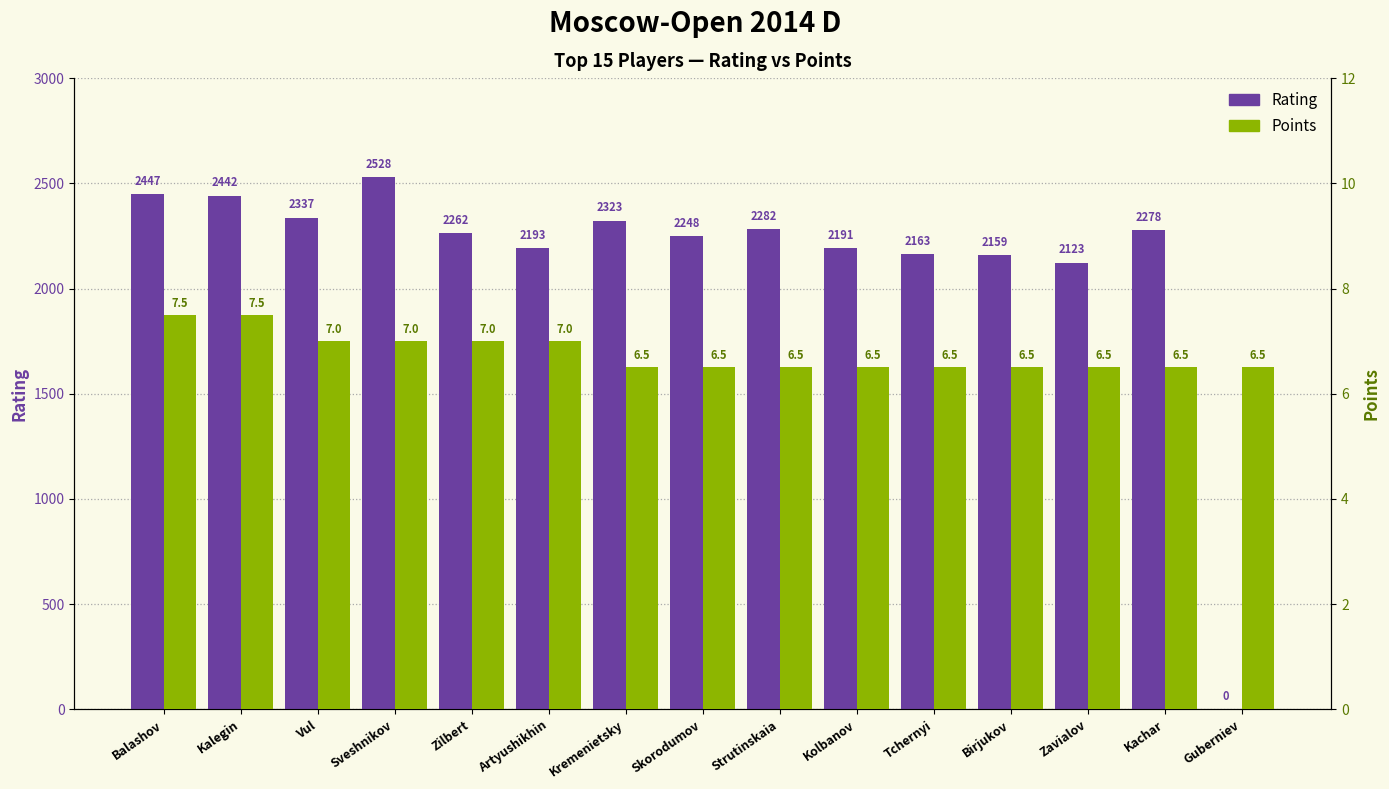

How many distinct data groups are displayed?

2